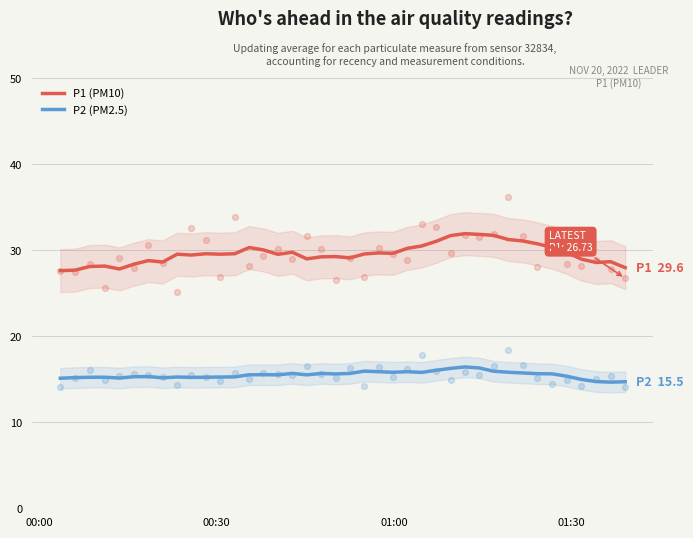

What is the maximum value for P1 (PM10)?

31.9